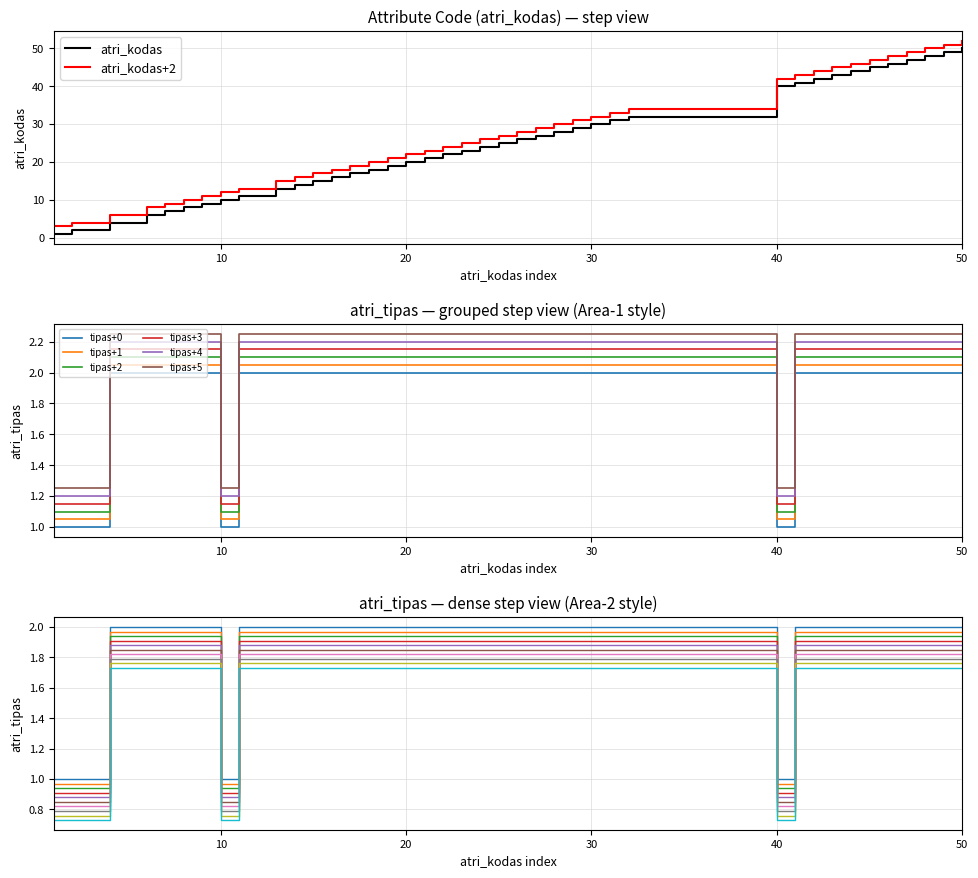

Between 25 and 17, which is larger?

25